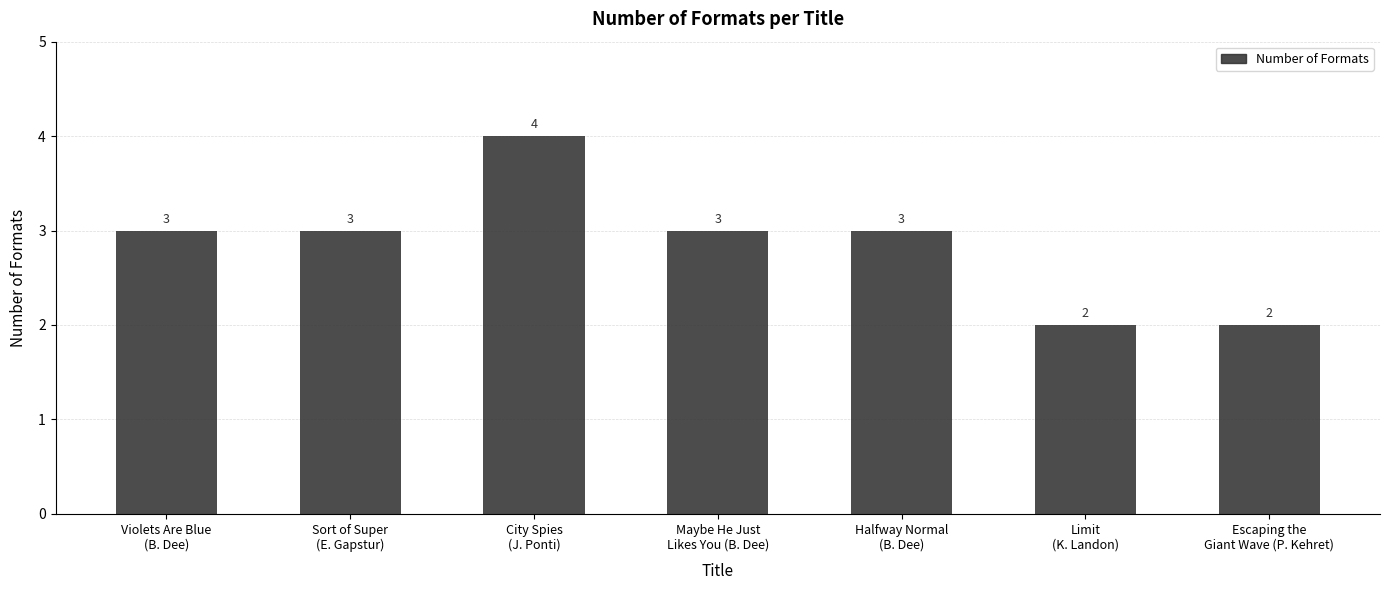

How many values are between 2 and 3?

6